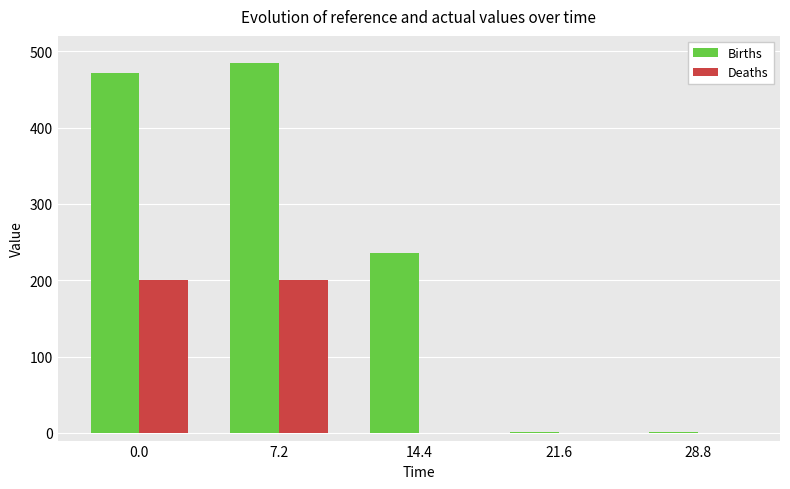

Reading left to right, list all the values displayed in this chart.

Births: 470.7	484.9	235.4	1.9	1.9
Deaths: 199.7	199.7	0.0	0.0	0.0